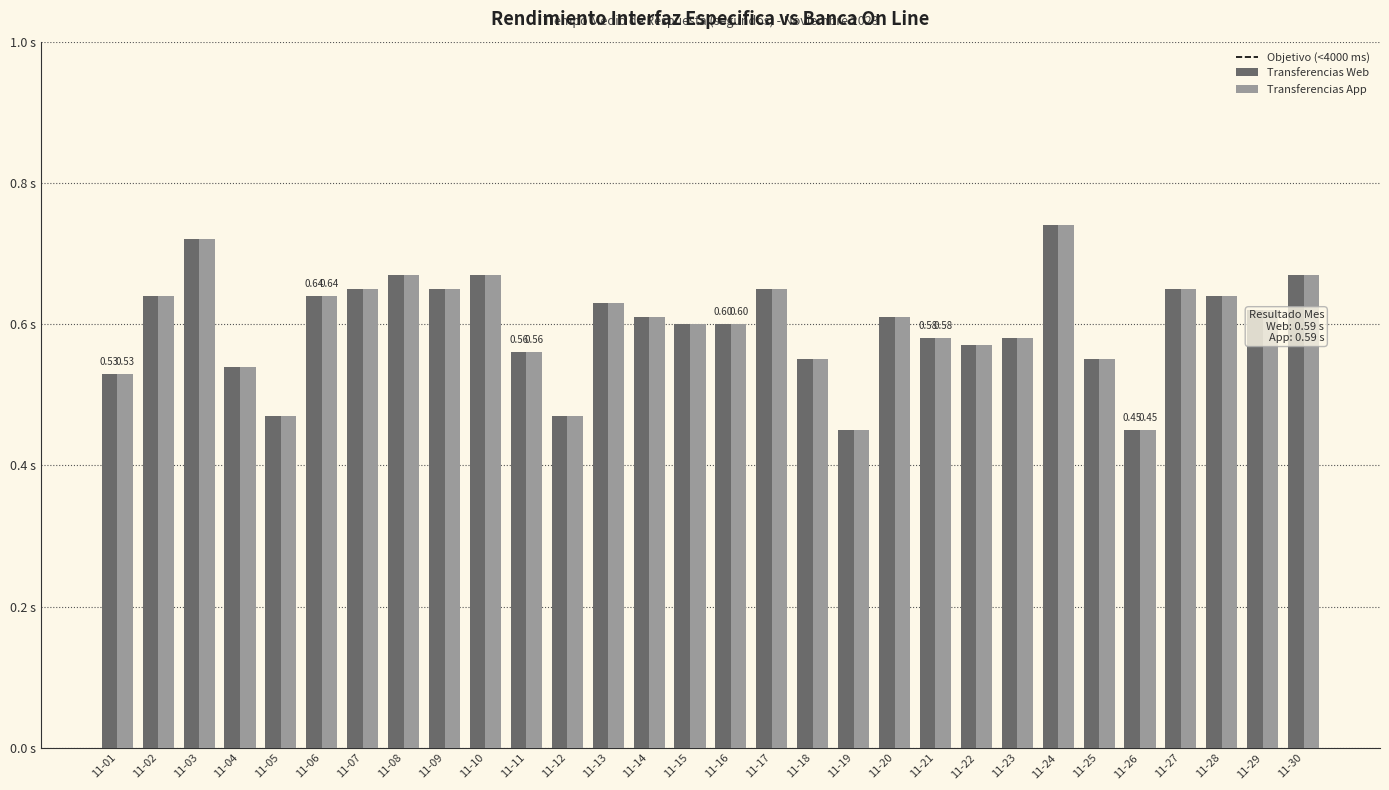

Does the chart contain stacked bars?

No